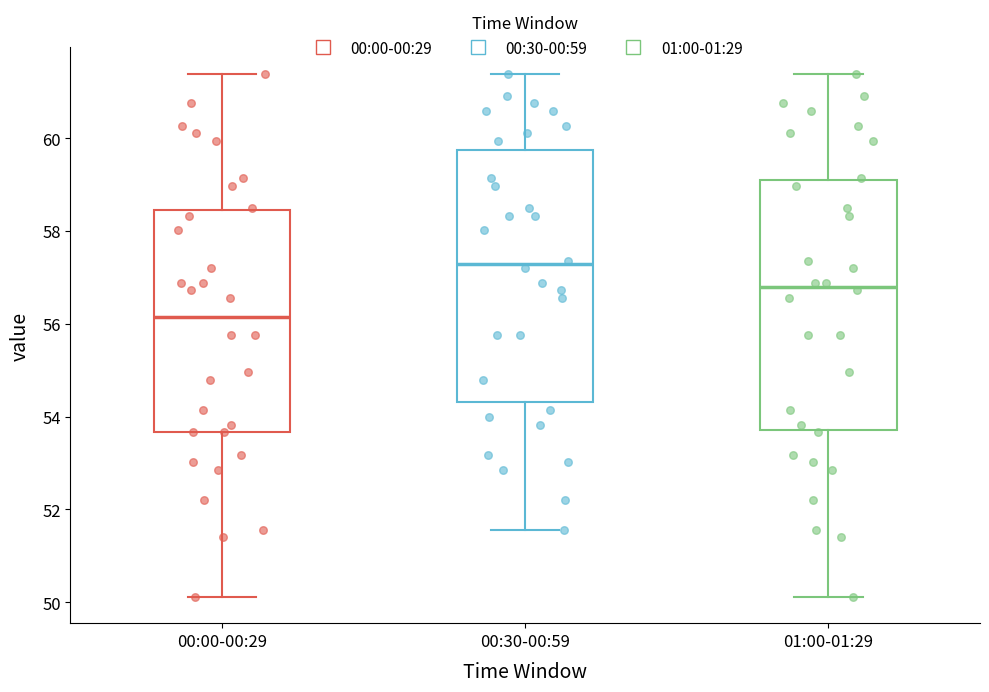

Reading left to right, transcribe this box plot: for each box, give where its median line is, the range the box spans, and where its two whiskers end, as read against the y-axis. The values are not printed on the chart, so give them approximately, as read against the axis.

00:00-00:29: median 56.2, box 53.6 to 58.4, whiskers 50.2 to 61.4
00:30-00:59: median 57.2, box 54.4 to 59.8, whiskers 51.6 to 61.4
01:00-01:29: median 56.8, box 53.8 to 59.0, whiskers 50.2 to 61.4